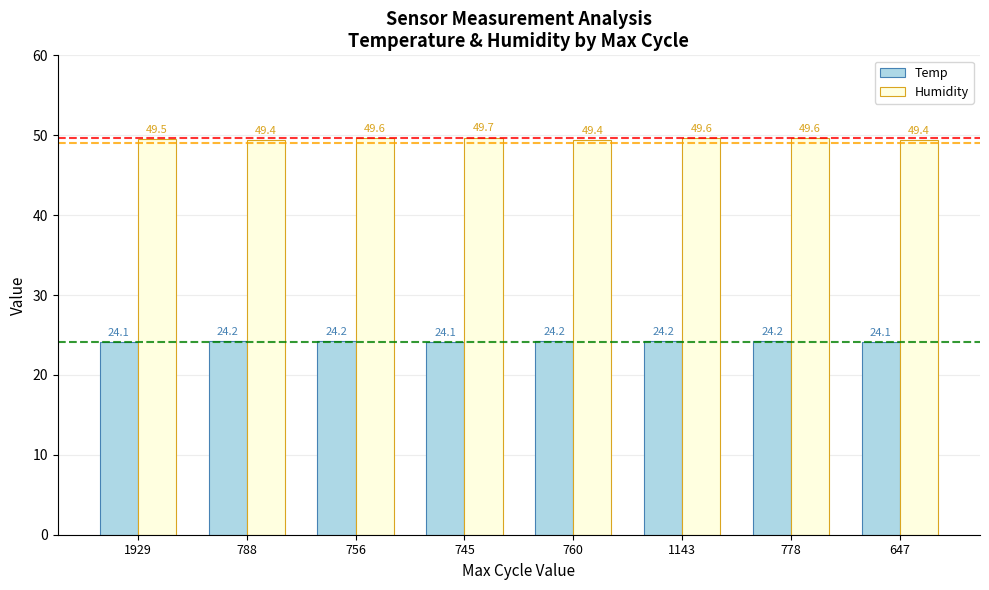

Are the bars horizontal?

No